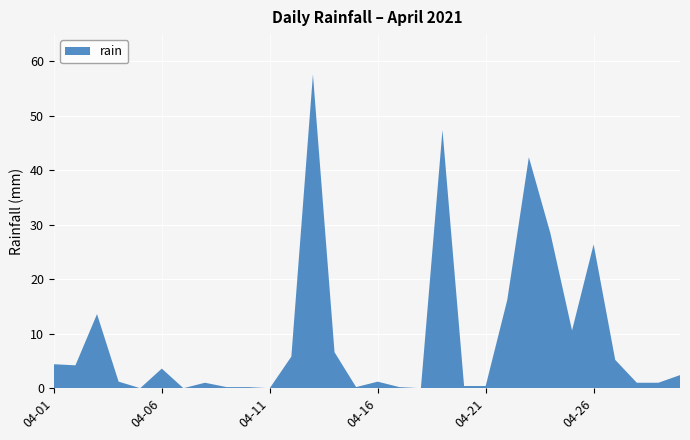

Reading left to right, transcribe all the data shown in this chart.

4.4	4.2	13.6	1.2	0.0	3.6	0.0	1.0	0.2	0.2	0.0	5.8	57.6	6.6	0.2	1.2	0.2	0.0	47.4	0.4	0.4	16.2	42.4	28.4	10.6	26.4	5.2	1.0	1.0	2.4